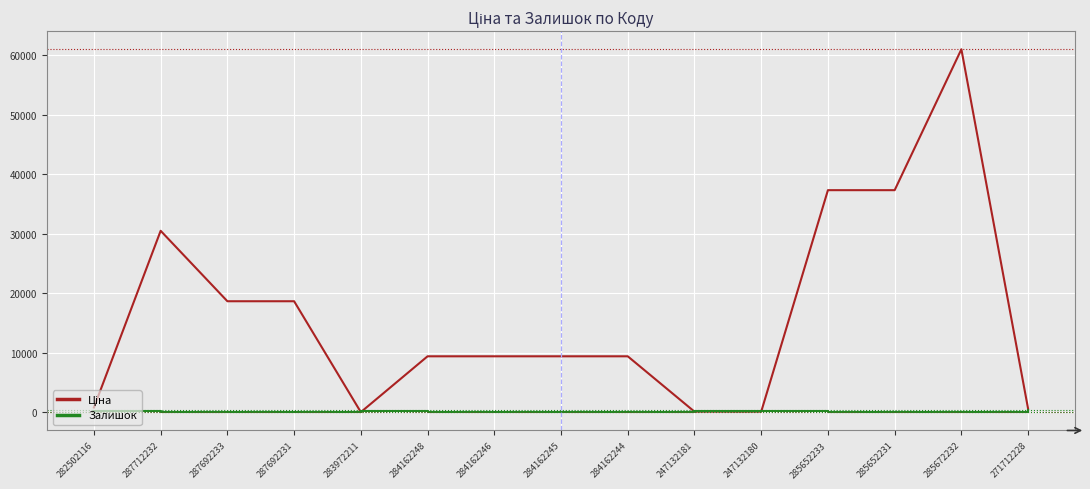

How many lines are shown in the chart?

2